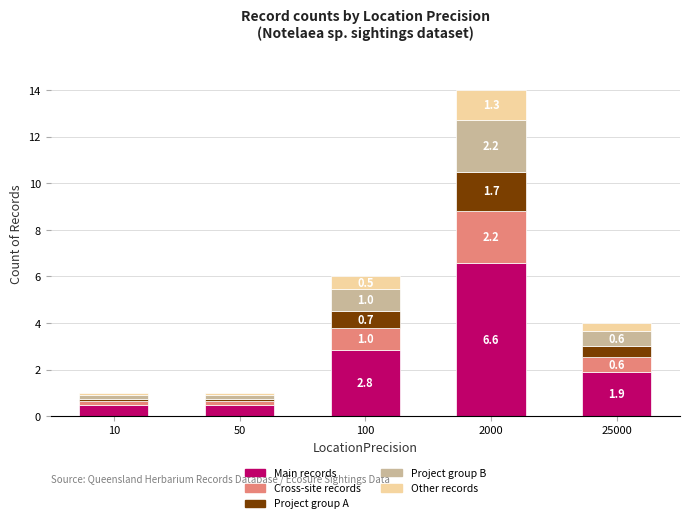

Which category has the highest value in the Main records series?

2000